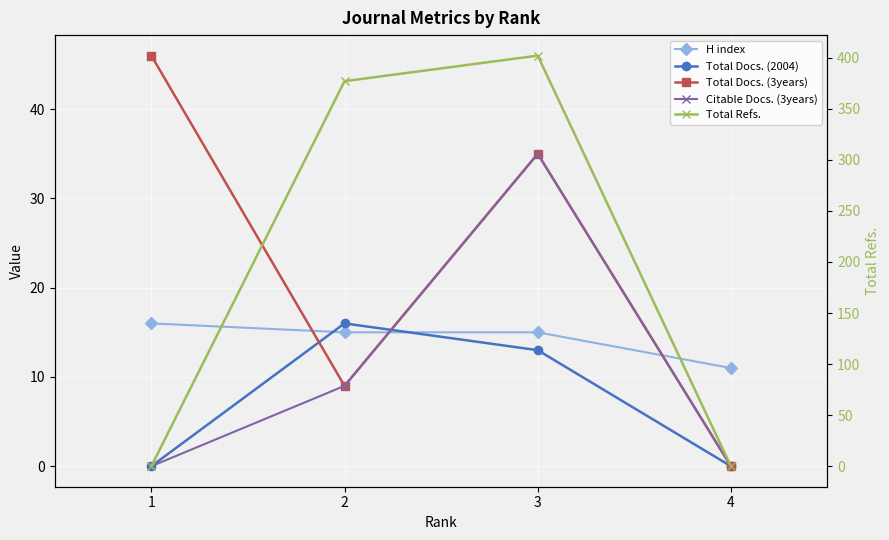

Which series has the widest spread of values?

Total Refs.